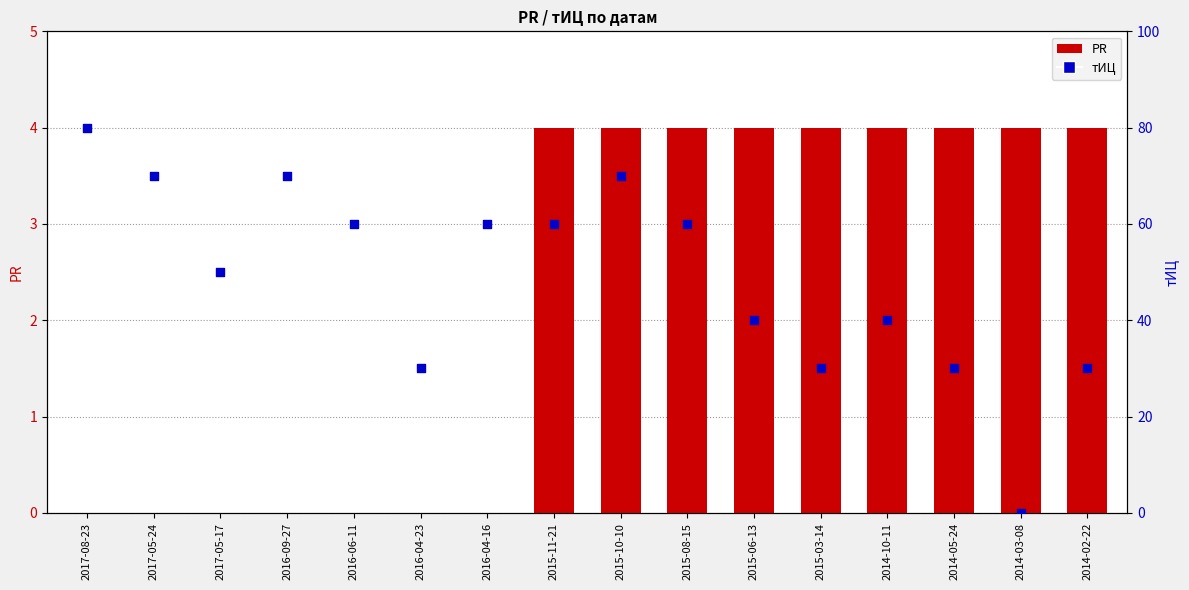

Which series reaches the maximum Y coordinate?

тИЦ